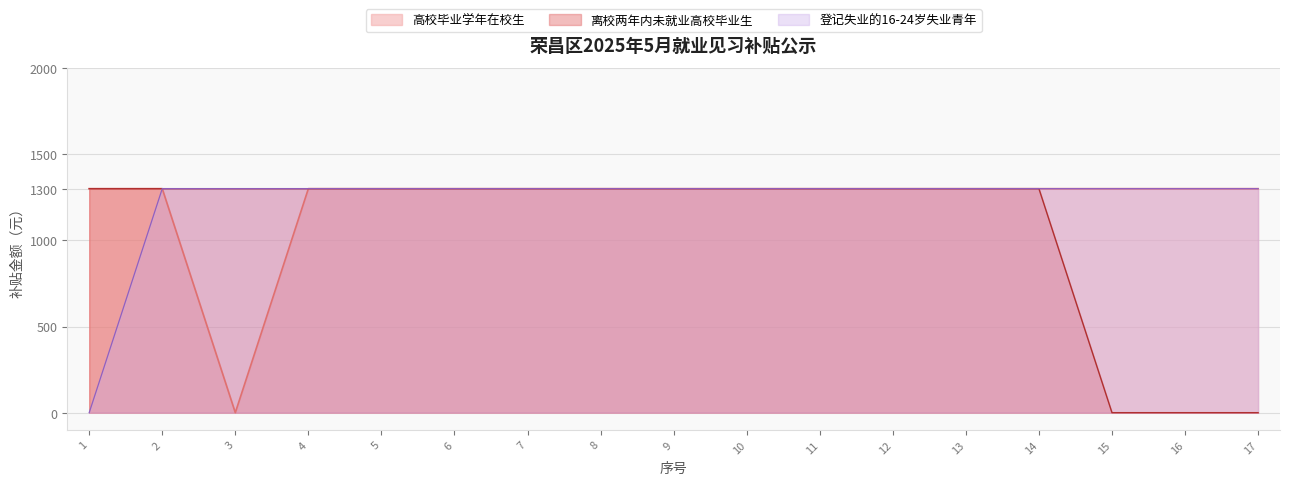

Rank the series by their maximum value, from highest to lowest.

高校毕业学年在校生, 离校两年内未就业高校毕业生, 登记失业的16-24岁失业青年